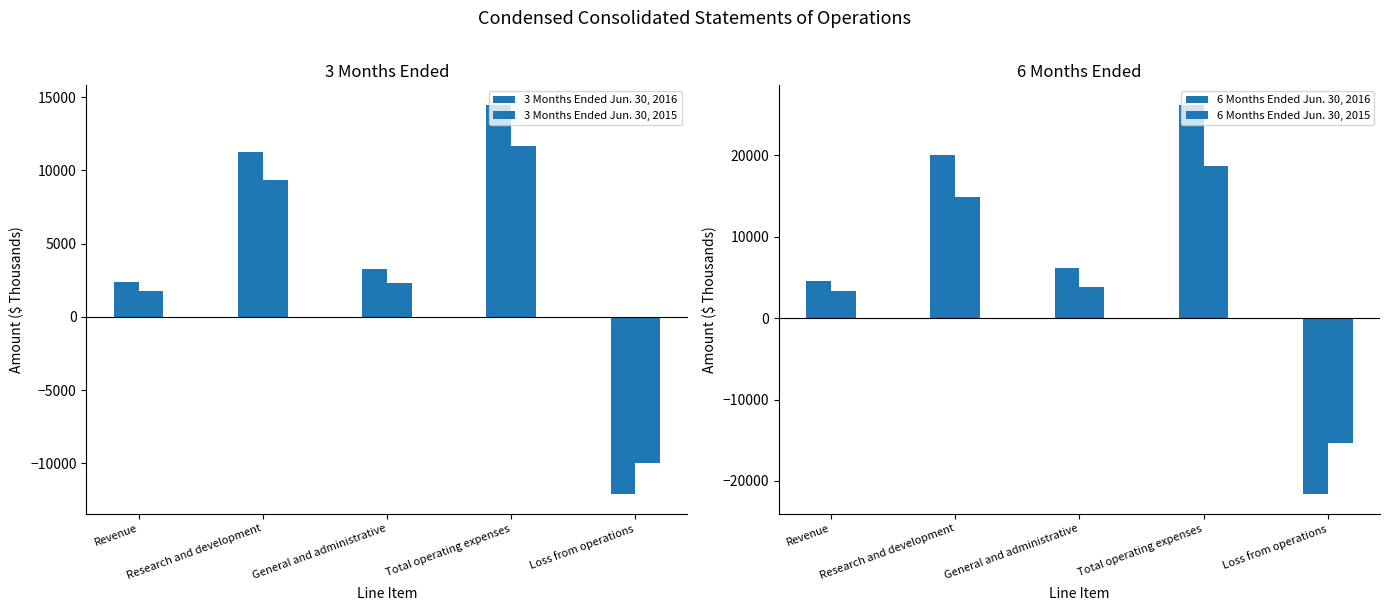

What is the value of the 3 Months Ended Jun. 30, 2015 bar at the 1st from the left?

1742